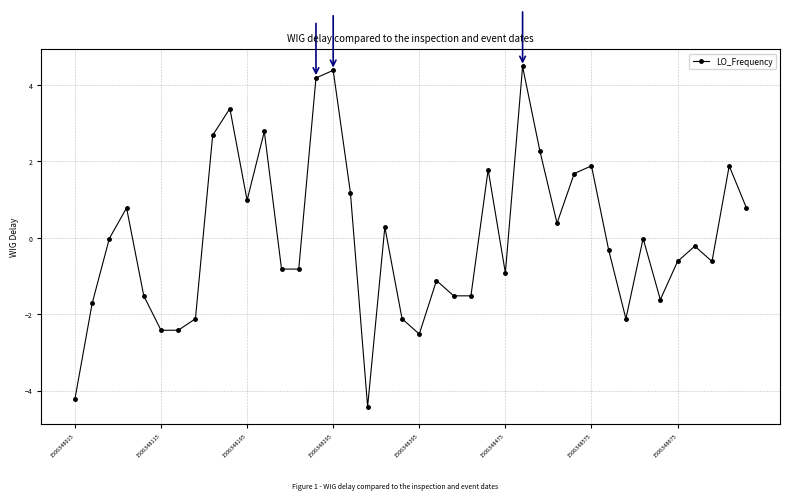

What is the value of the 20th point from the left?

-2.1